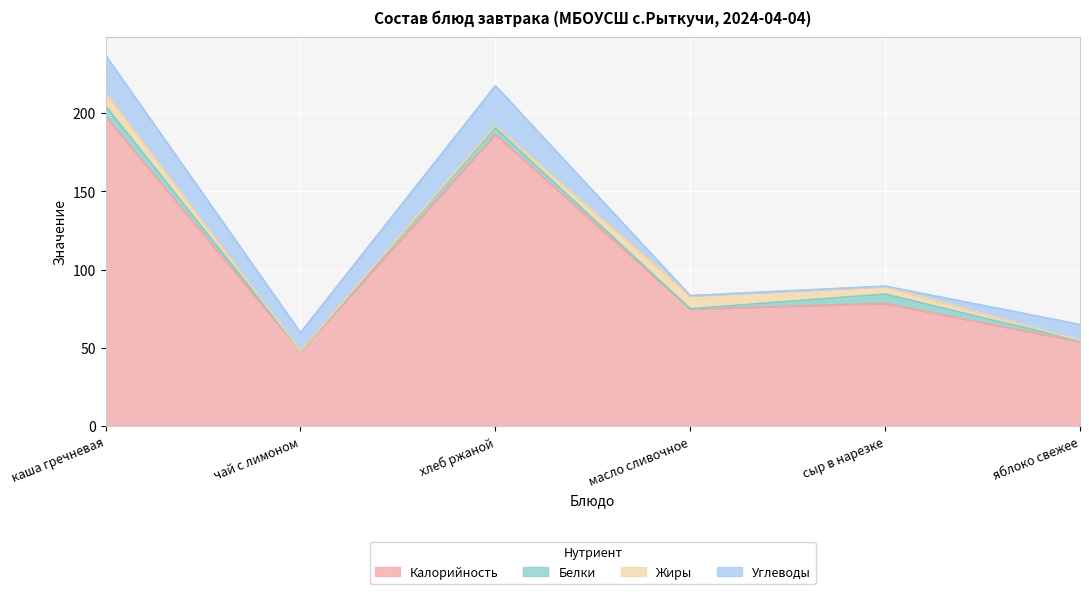

True or false: Жиры and Калорийность intersect in this chart.

False